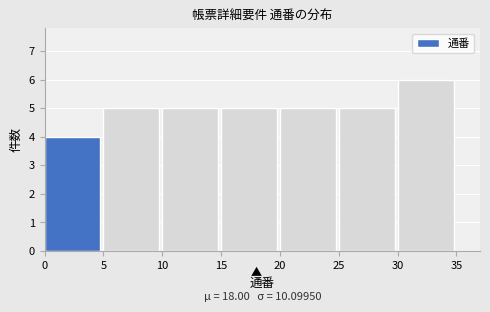

Which range on the x-axis has the tallest bar?

30 to 35